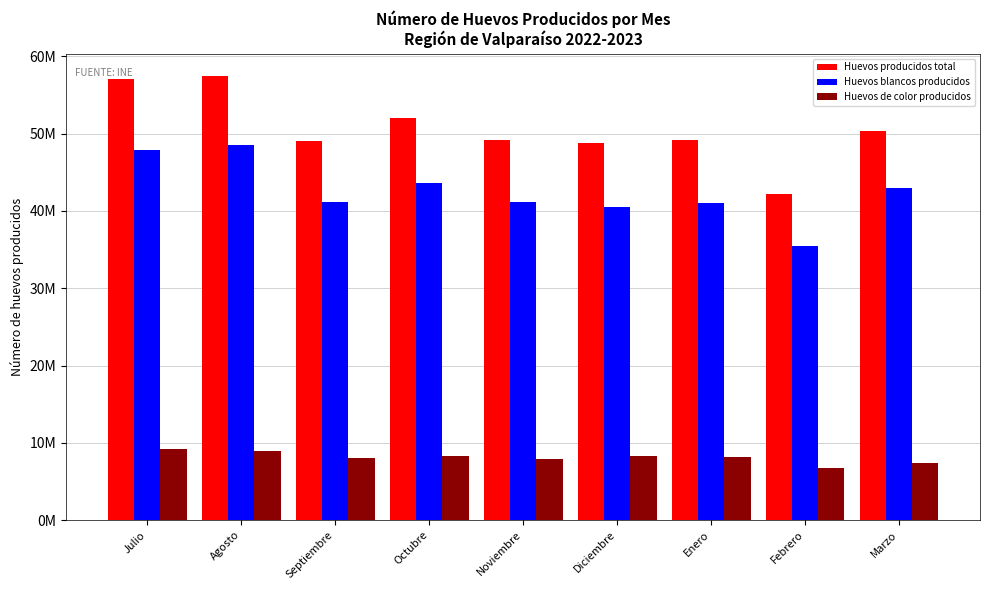

List the labels in order of Huevos de color producidos value, smallest first.

Febrero, Marzo, Noviembre, Septiembre, Enero, Diciembre, Octubre, Agosto, Julio